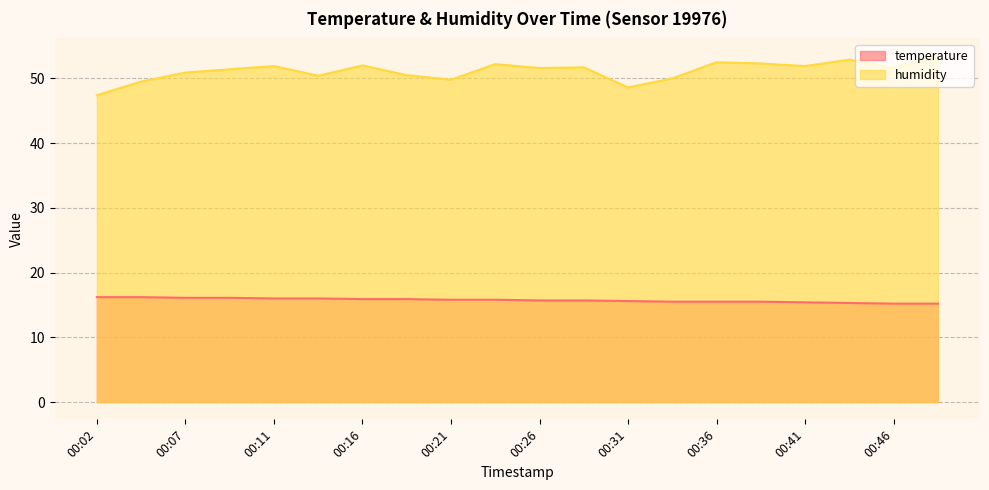

How many lines are shown in the chart?

2